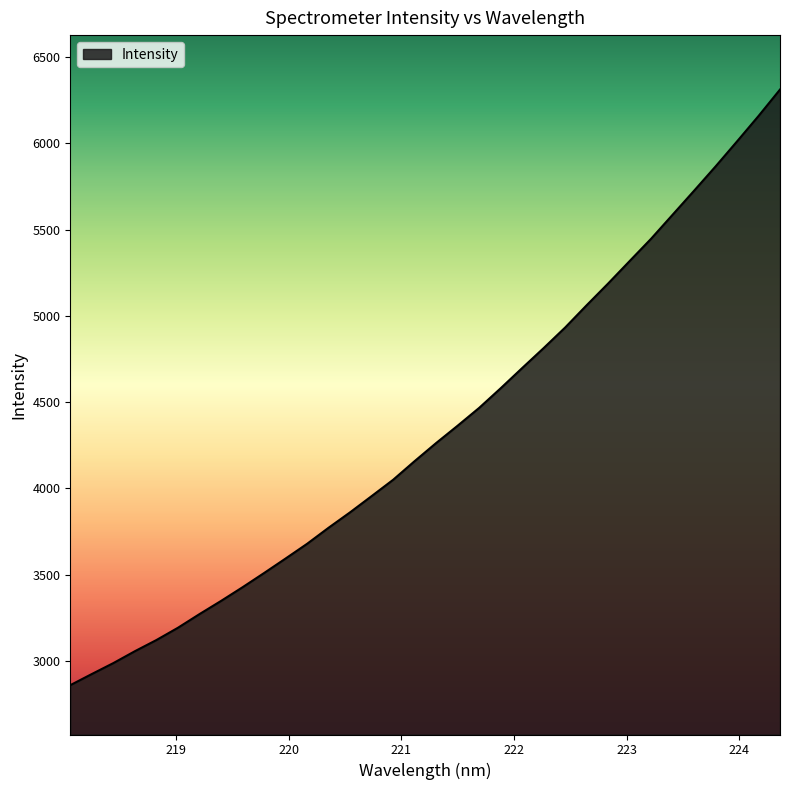

What is the smallest value displayed?

2859.3